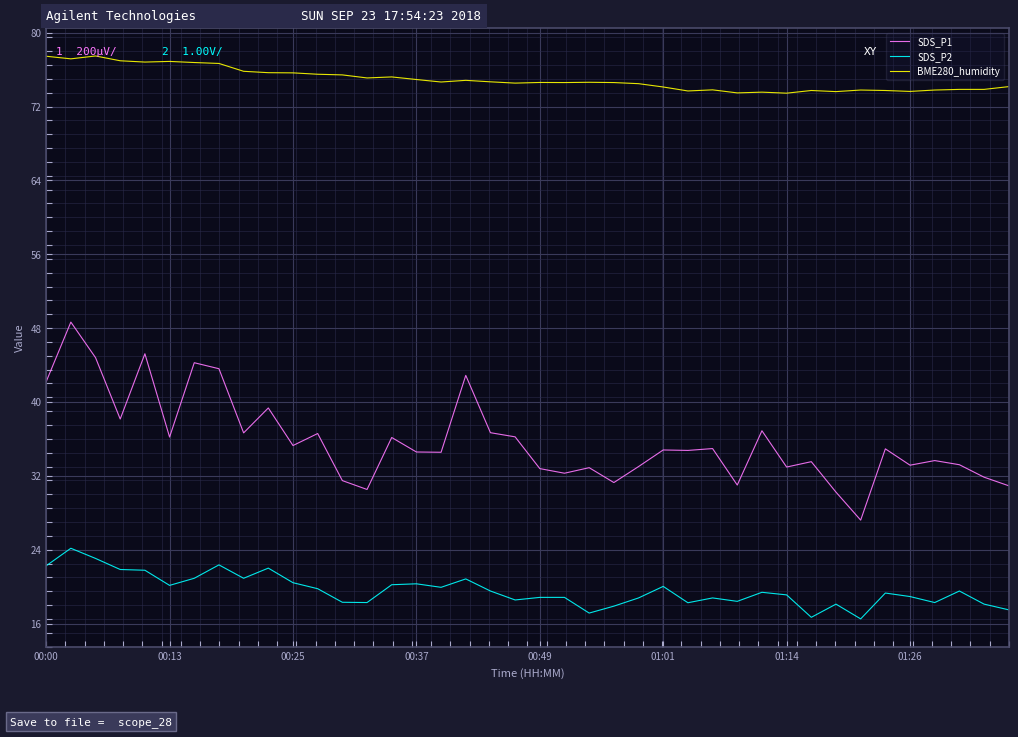

What is the lowest value of the BME280_humidity series?

73.5